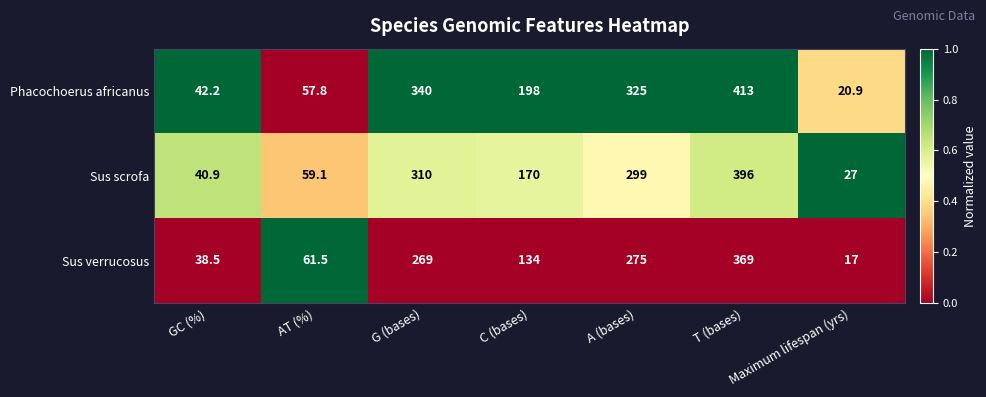

Which series has the largest range (max minus min)?

Phacochoerus africanus